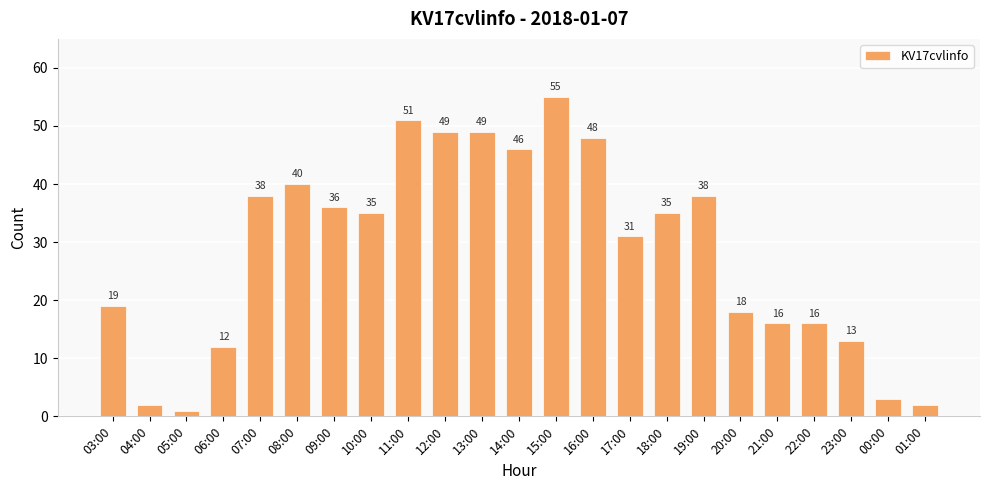

Which has a higher value, 10:00 or 03:00?

10:00